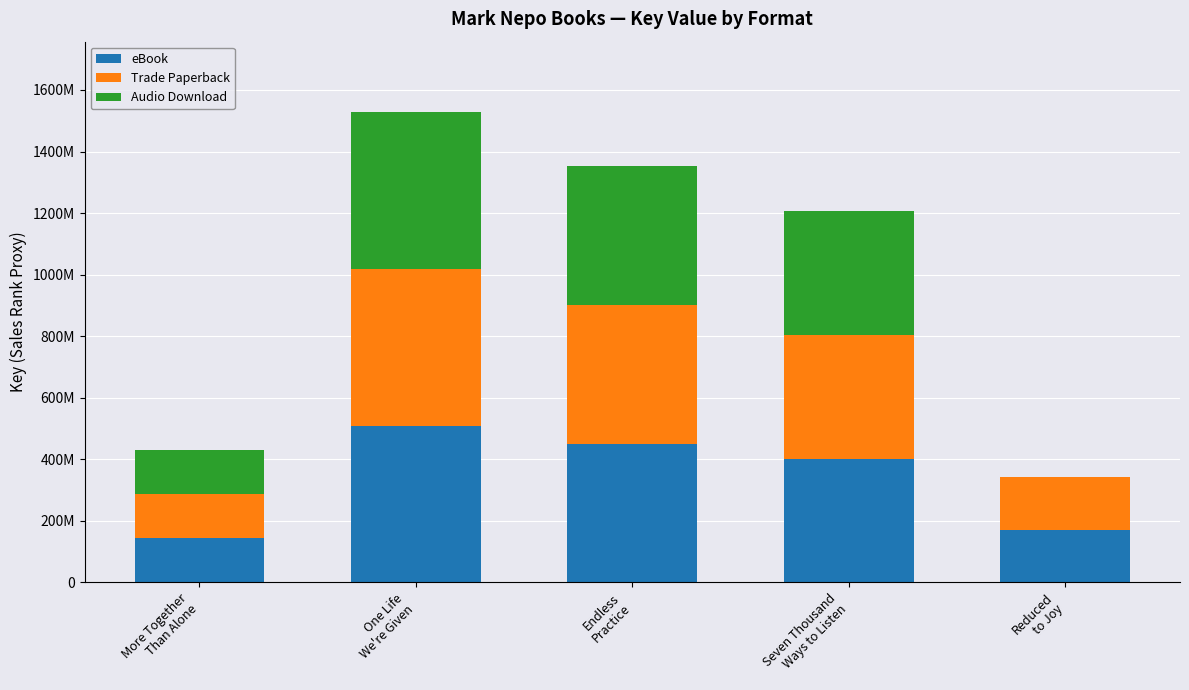

Are the bars grouped side by side (vs. stacked)?

No